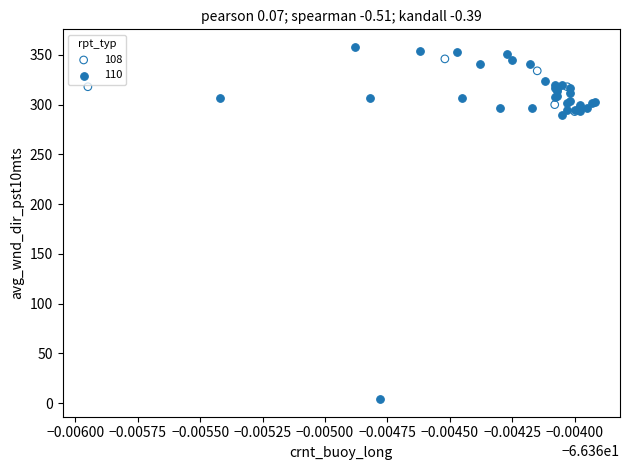

Which series contains the lowest Y value?

110